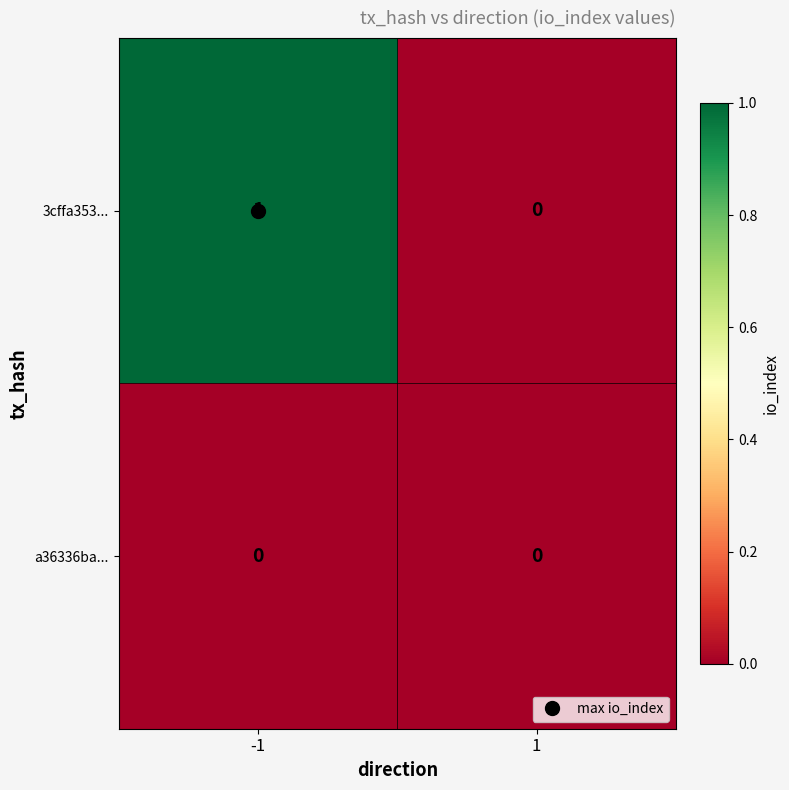

The value of 3cffa353... at -1 is 1. True or false?

True